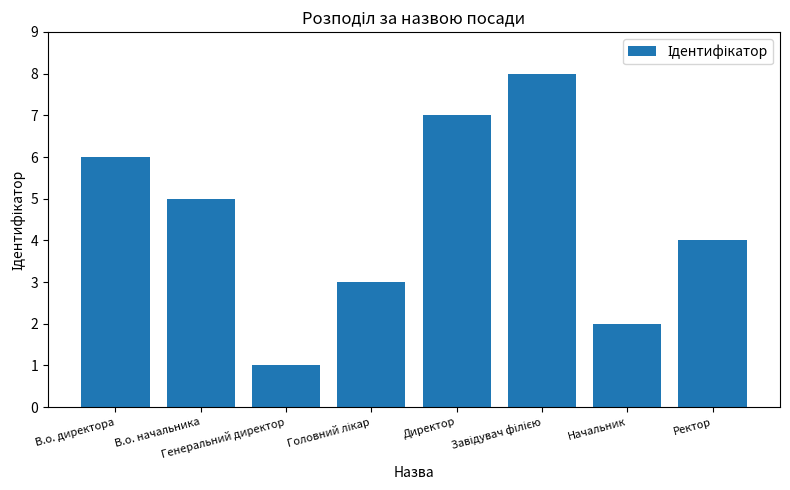

How many values are between 3 and 7?

5